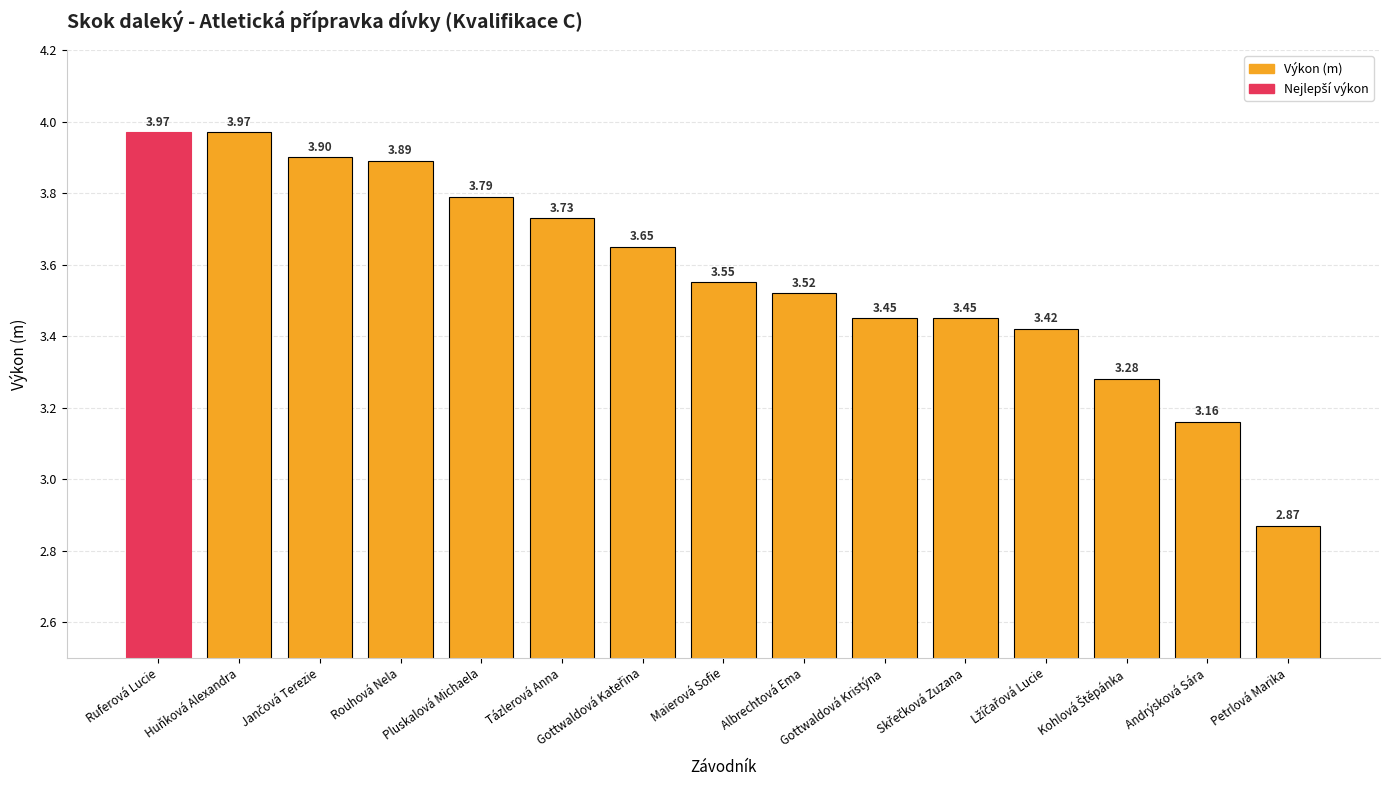

How many values are below 3?

1